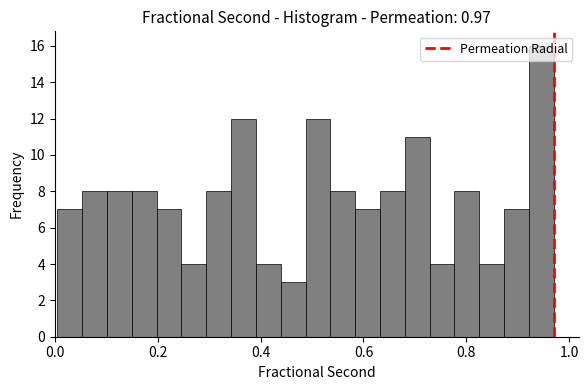

Read against the x-axis, roughly where is the centre of the tallest bar?

0.94